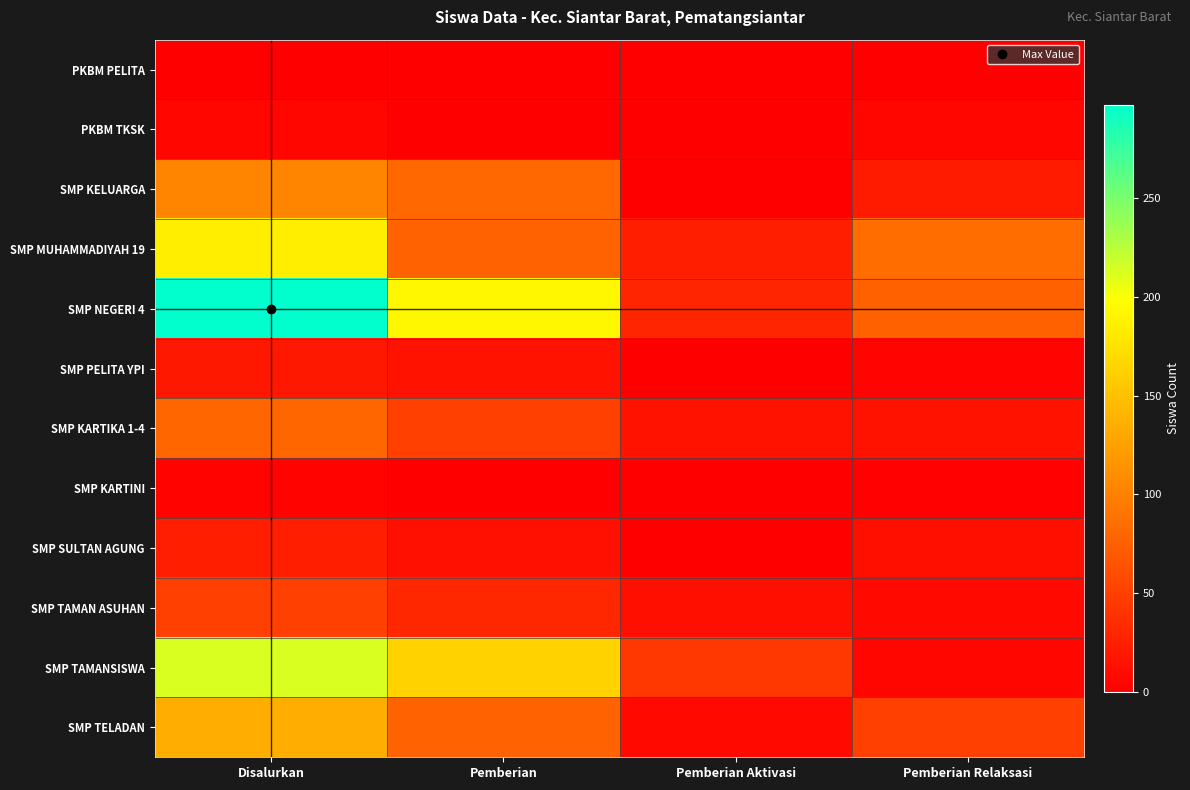

List the series in order of their peak value, lowest first.

PKBM PELITA, SMP KARTINI, PKBM TKSK, SMP PELITA YPI, SMP SULTAN AGUNG, SMP TAMAN ASUHAN, SMP KARTIKA 1-4, SMP KELUARGA, SMP TELADAN, SMP MUHAMMADIYAH 19, SMP TAMANSISWA, SMP NEGERI 4